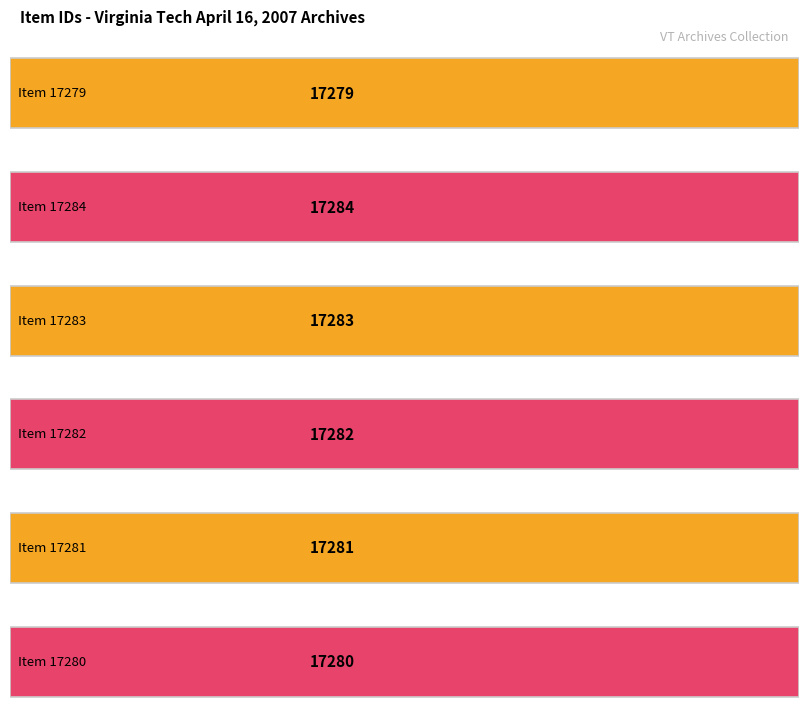

How many bars are there in total?

6